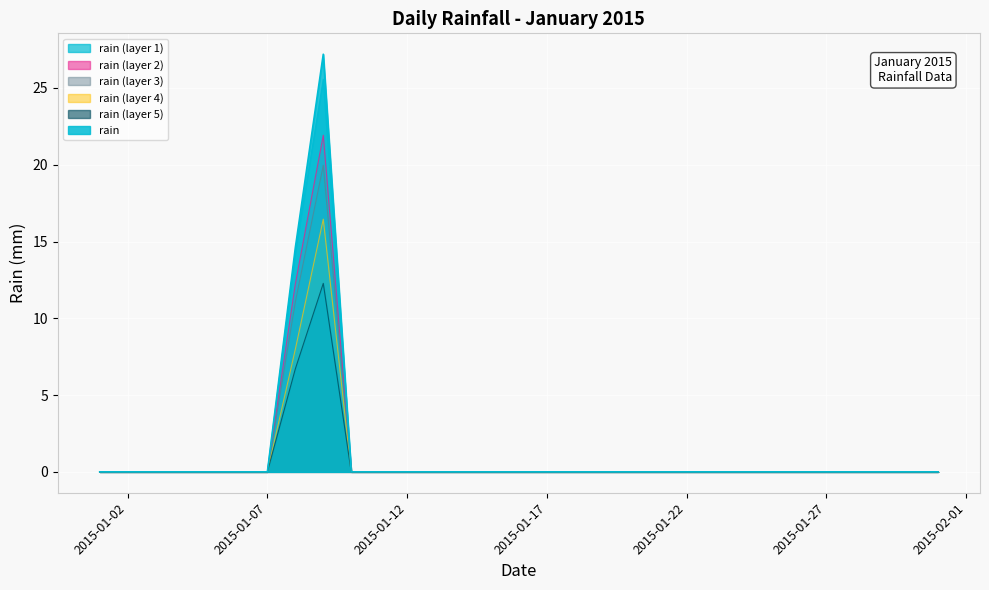

Reading right to left, list all the values displayed in this chart.

2015-01-31=0.0	2015-01-30=0.0	2015-01-29=0.0	2015-01-28=0.0	2015-01-27=0.0	2015-01-26=0.0	2015-01-25=0.0	2015-01-24=0.0	2015-01-23=0.0	2015-01-22=0.0	2015-01-21=0.0	2015-01-20=0.0	2015-01-19=0.0	2015-01-18=0.0	2015-01-17=0.0	2015-01-16=0.0	2015-01-15=0.0	2015-01-14=0.0	2015-01-13=0.0	2015-01-12=0.0	2015-01-11=0.0	2015-01-10=0.0	2015-01-09=27.2	2015-01-08=14.6	2015-01-07=0.0	2015-01-06=0.0	2015-01-05=0.0	2015-01-04=0.0	2015-01-03=0.0	2015-01-02=0.0	2015-01-01=0.0